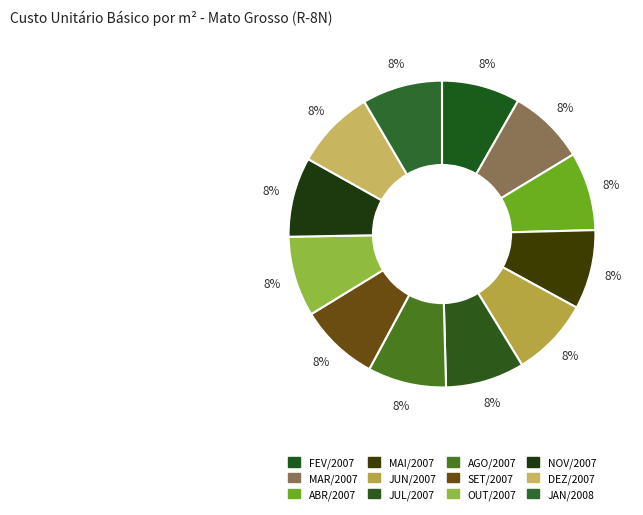

Does any single category account for the majority?

No